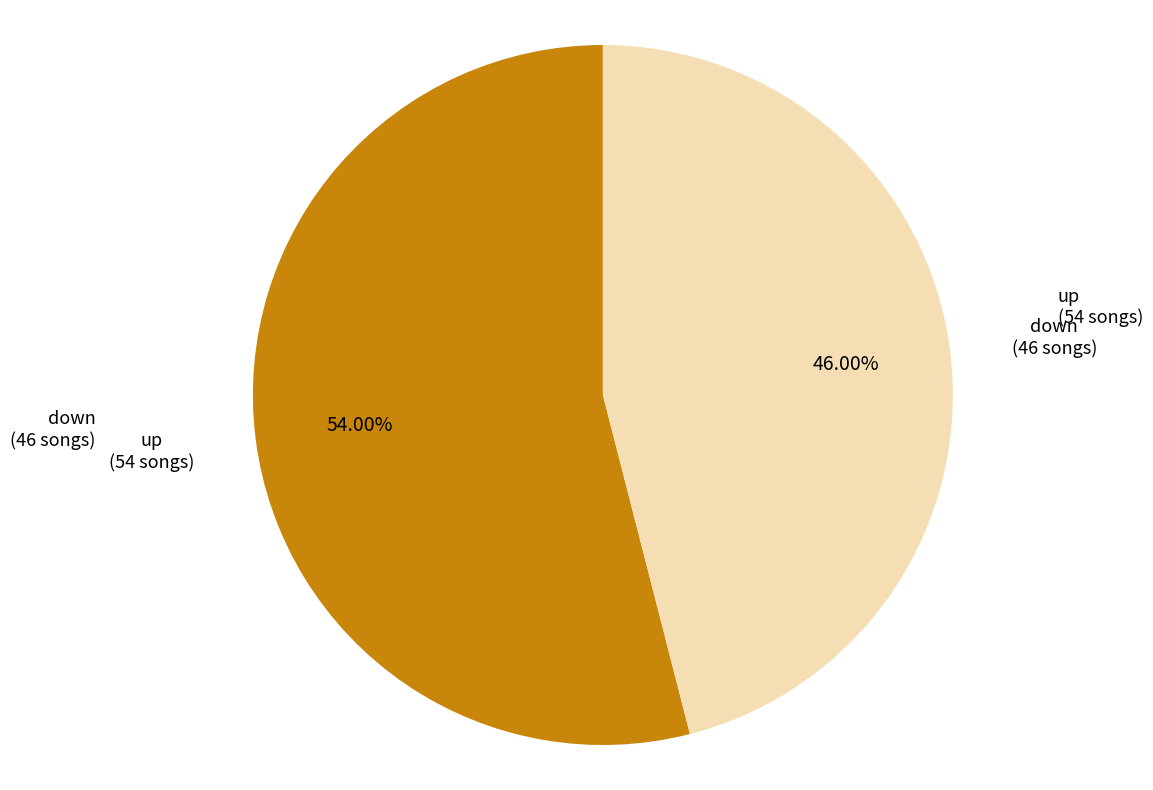

Is there any slice that represents more than half of the pie?

Yes